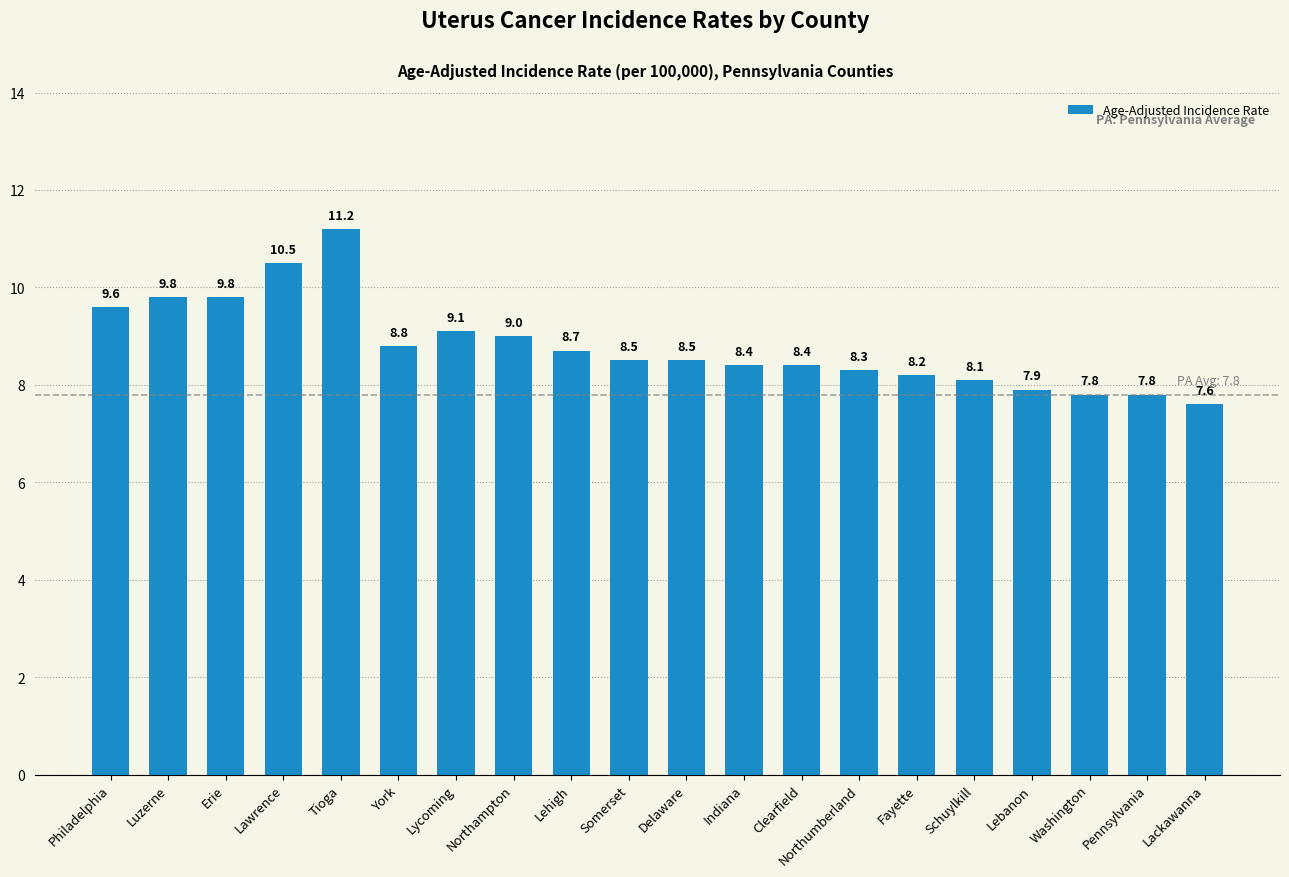

What is the approximate value at Washington?

7.8